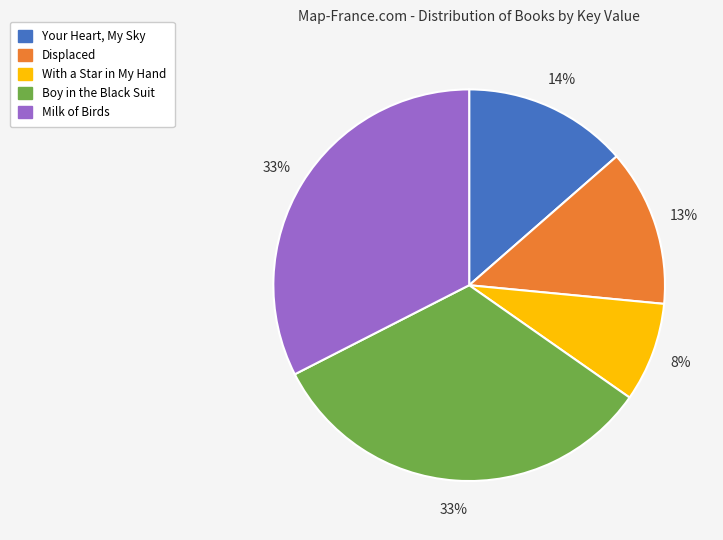

What is the smallest slice in the pie chart?

With a Star in My Hand